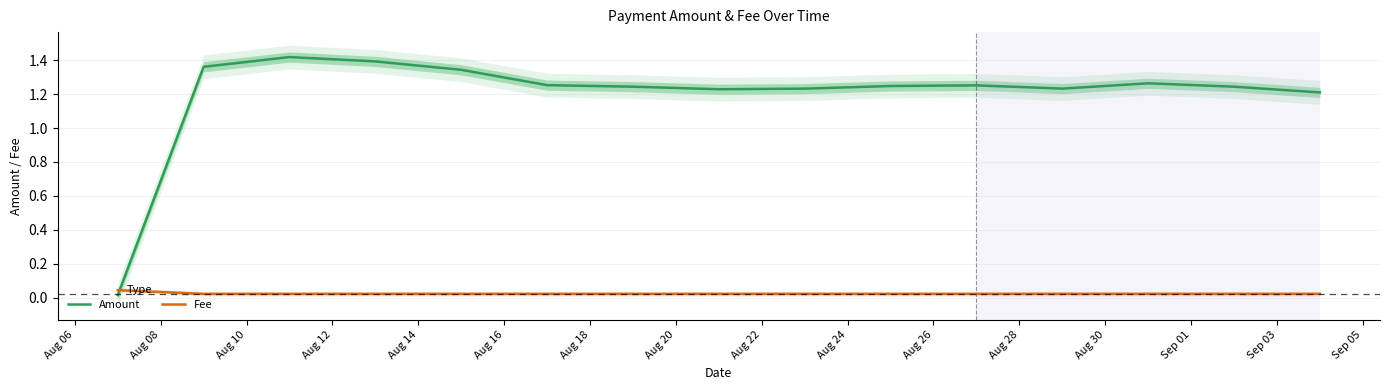

Does the chart display data point markers on the line(s)?

No